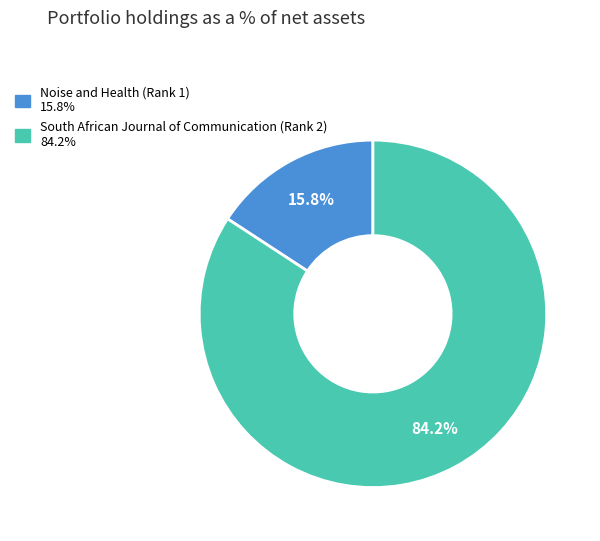

How many segments does this pie chart have?

2